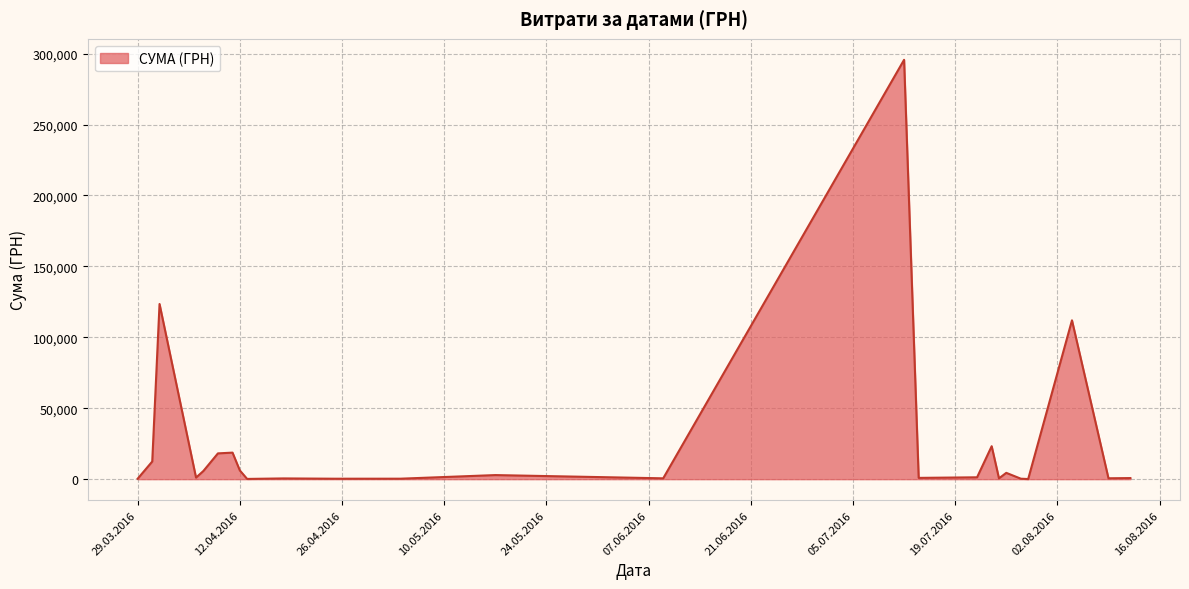

True or false: the data has more than 1 interior local peaks.

True